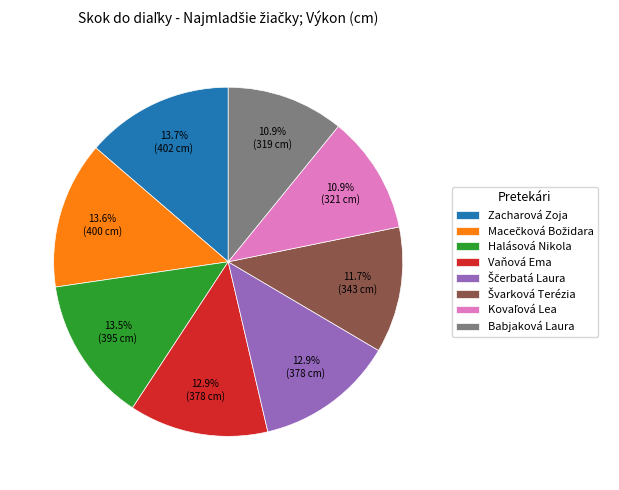

How many slices are in this pie chart?

8